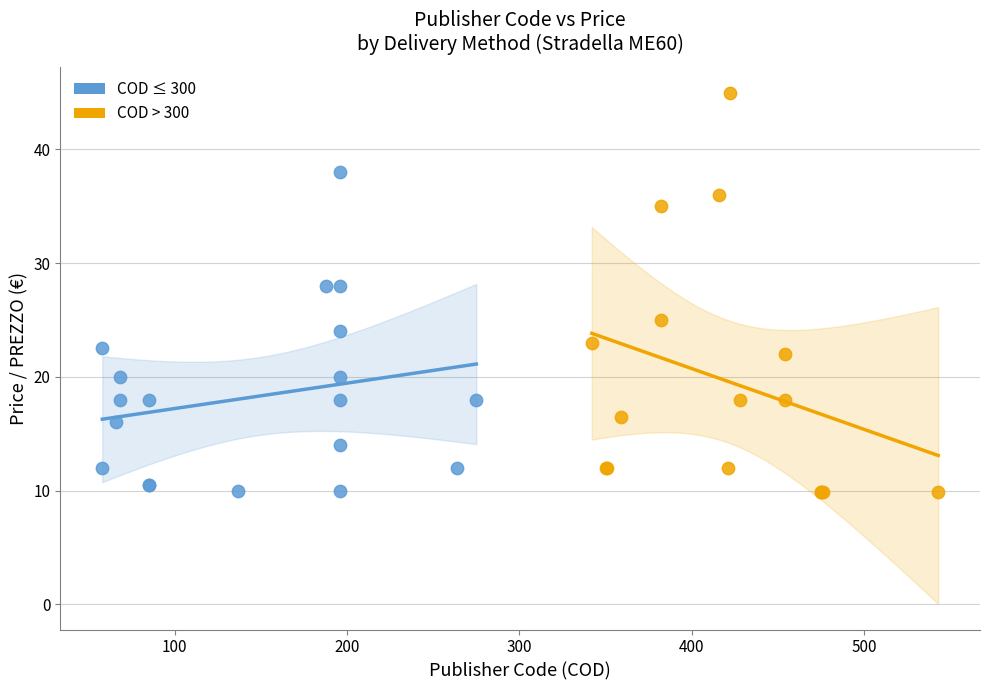

Which series contains the highest Y value?

COD > 300